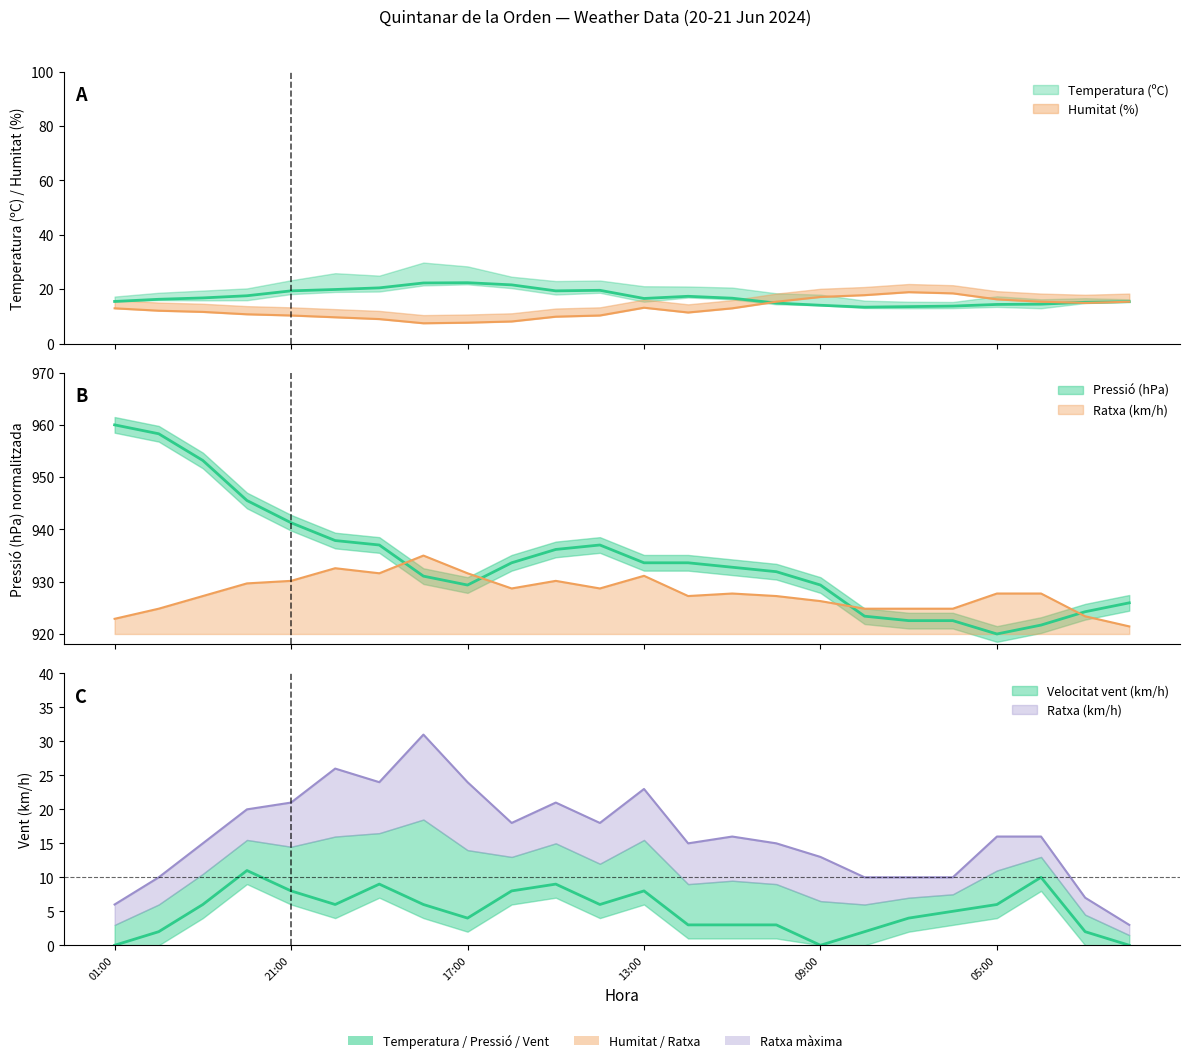

What is the difference between the highest and lowest values at 09:00?

929.4